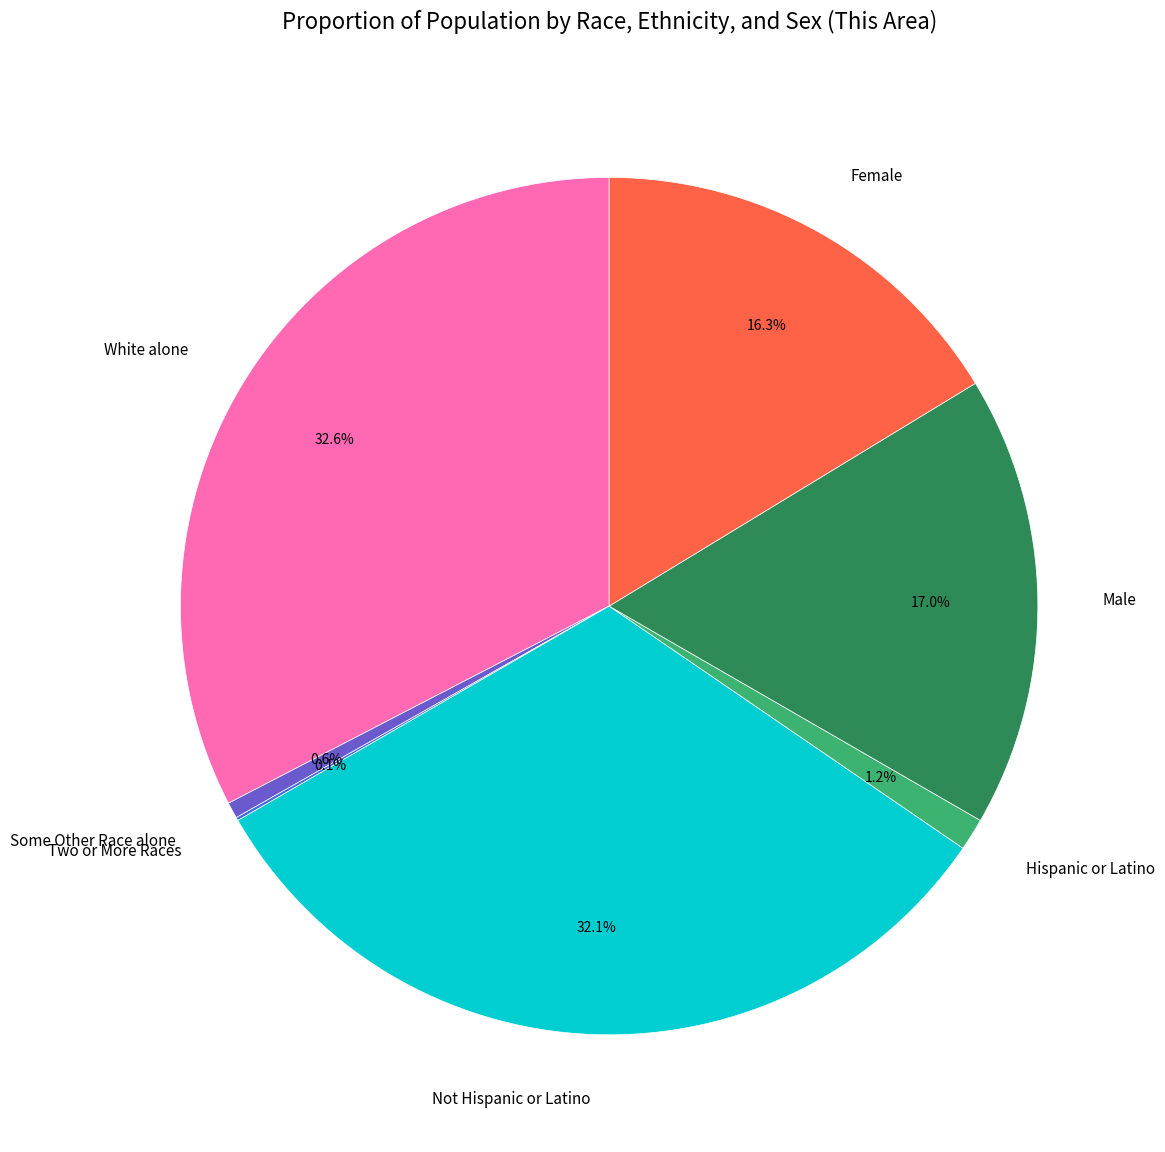

Does Male account for over 50% of the chart?

No